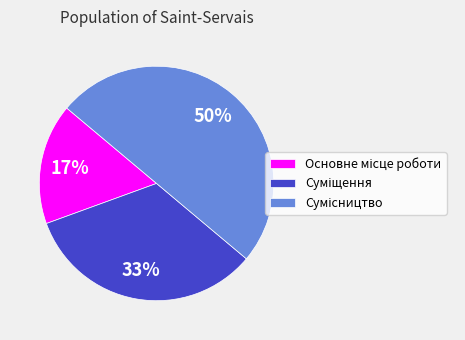

To the nearest percent, what is the average slice percentage?

33%